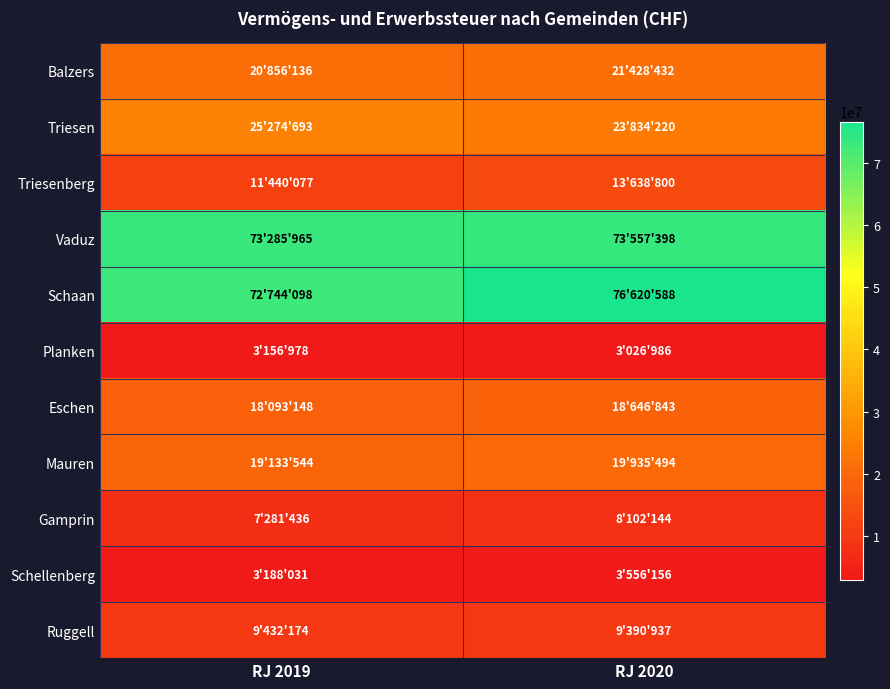

Count the number of data series in this chart.

11